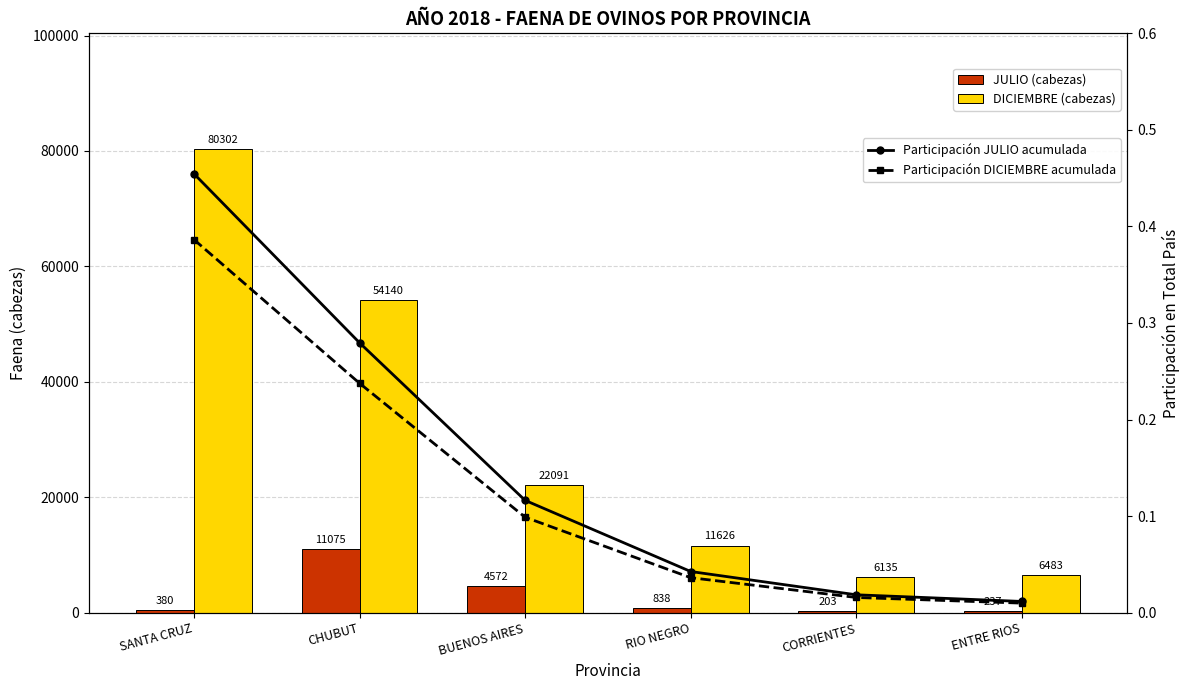

What is the difference between the Participación DICIEMBRE acumulada values at RIO NEGRO and BUENOS AIRES?

0.1